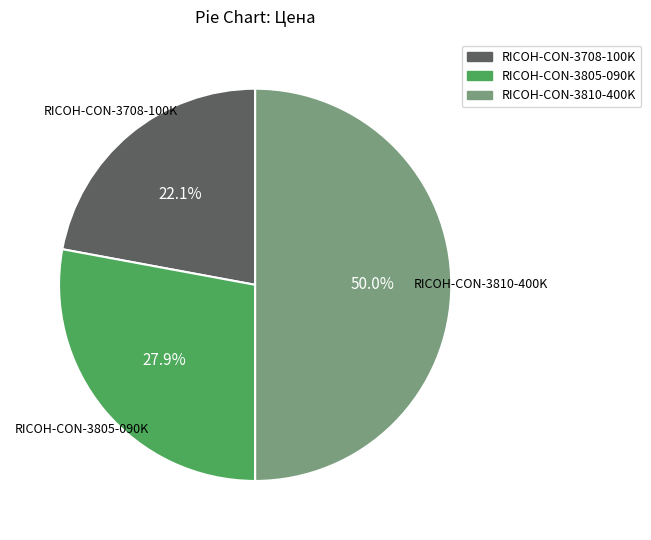

To the nearest percent, what is the combined percentage of RICOH-CON-3708-100K and RICOH-CON-3805-090K?

50%